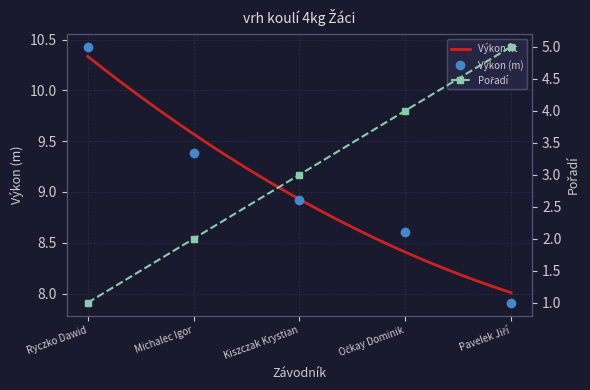

True or false: Pořadí and Výkon intersect in this chart.

False